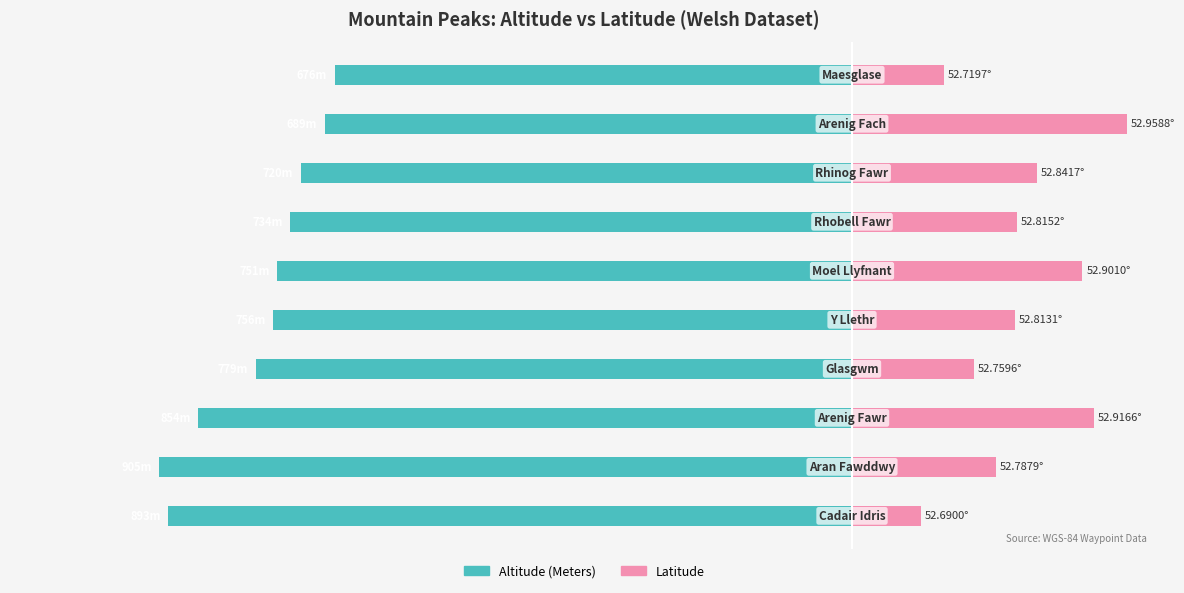

The Latitude (scaled) series shows 146.8 at 200. True or false?

False